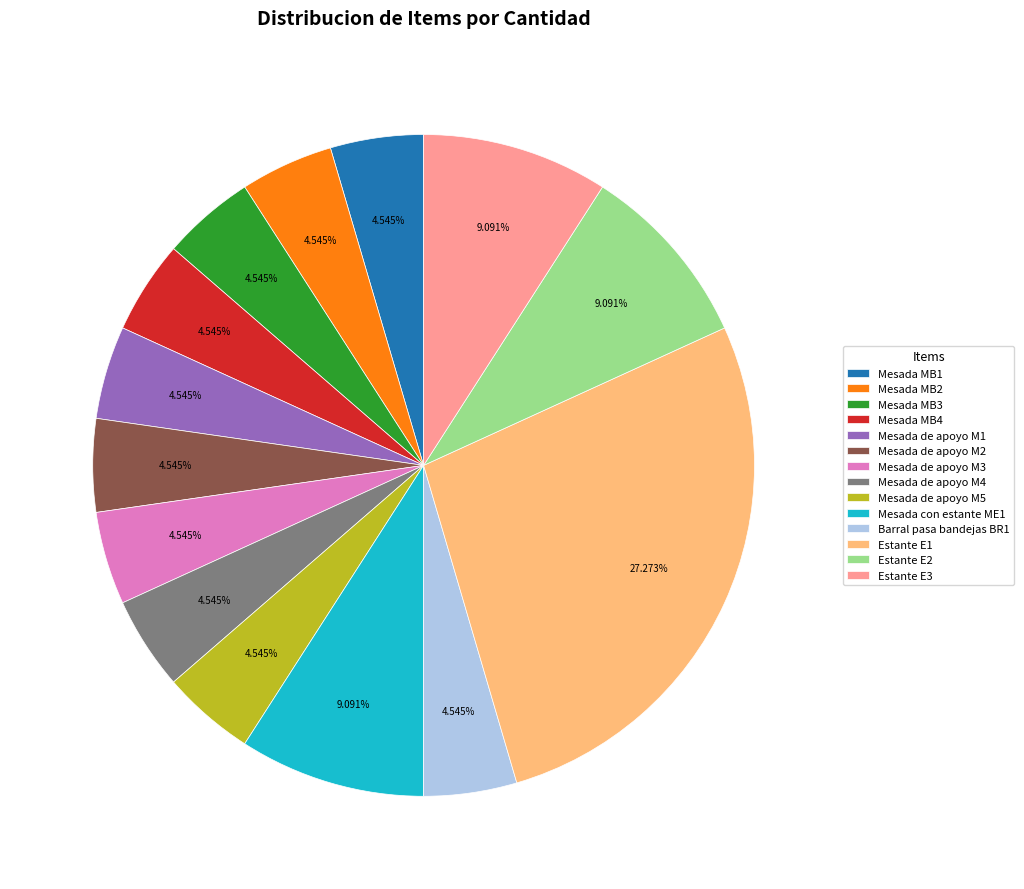

Count the number of slices in the pie.

14